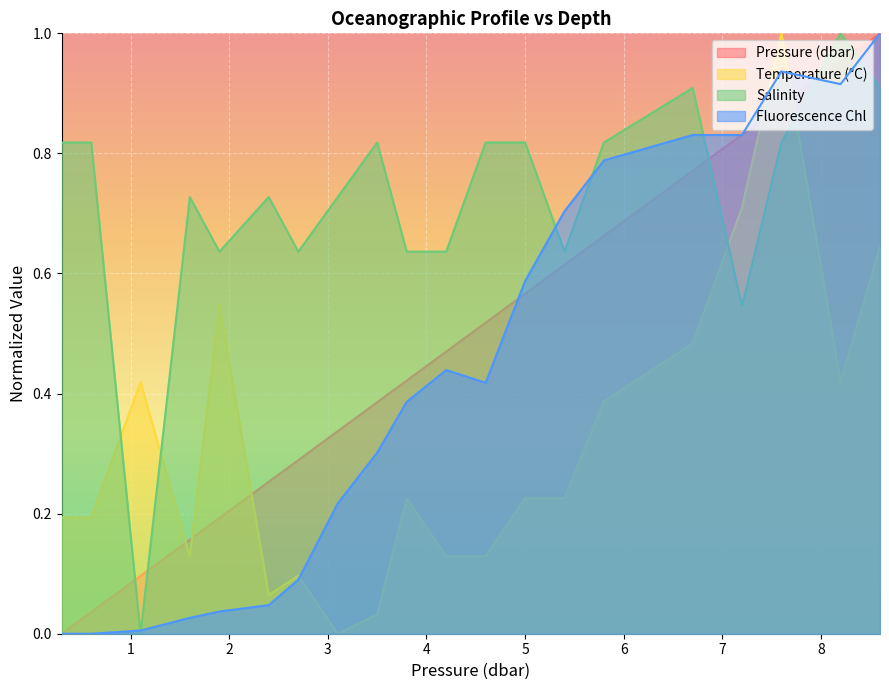

Reading left to right, list all the values displayed in this chart.

p: 0.0	0.0	0.1	0.2	0.2	0.3	0.3	0.3	0.4	0.4	0.5	0.5	0.6	0.6	0.7	0.8	0.8	0.9	1.0	1.0
t: 0.2	0.2	0.4	0.1	0.5	0.1	0.1	0.0	0.0	0.2	0.1	0.1	0.2	0.2	0.4	0.5	0.7	1.0	0.4	0.6
s: 0.8	0.8	0.0	0.7	0.6	0.7	0.6	0.7	0.8	0.6	0.6	0.8	0.8	0.6	0.8	0.9	0.5	0.8	1.0	0.9
fchl: 0.0	0.0	0.0	0.0	0.0	0.0	0.1	0.2	0.3	0.4	0.4	0.4	0.6	0.7	0.8	0.8	0.8	0.9	0.9	1.0